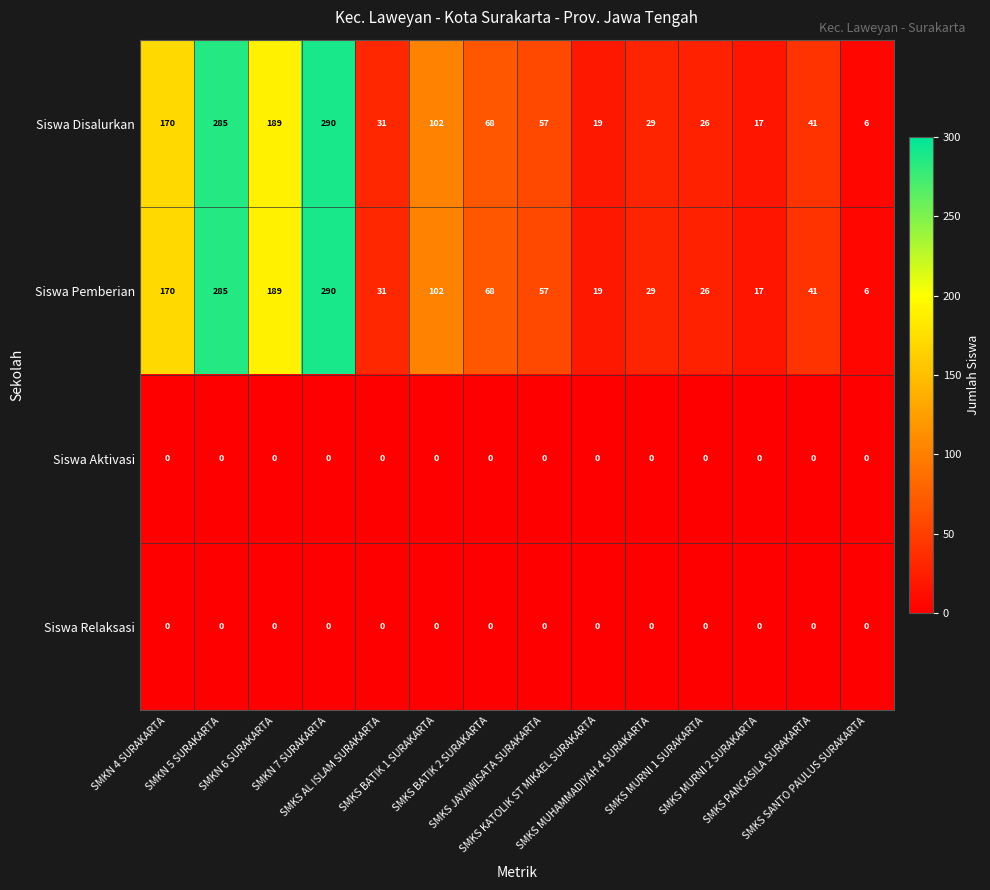

What is the sum of all Siswa Disalurkan values?

1330